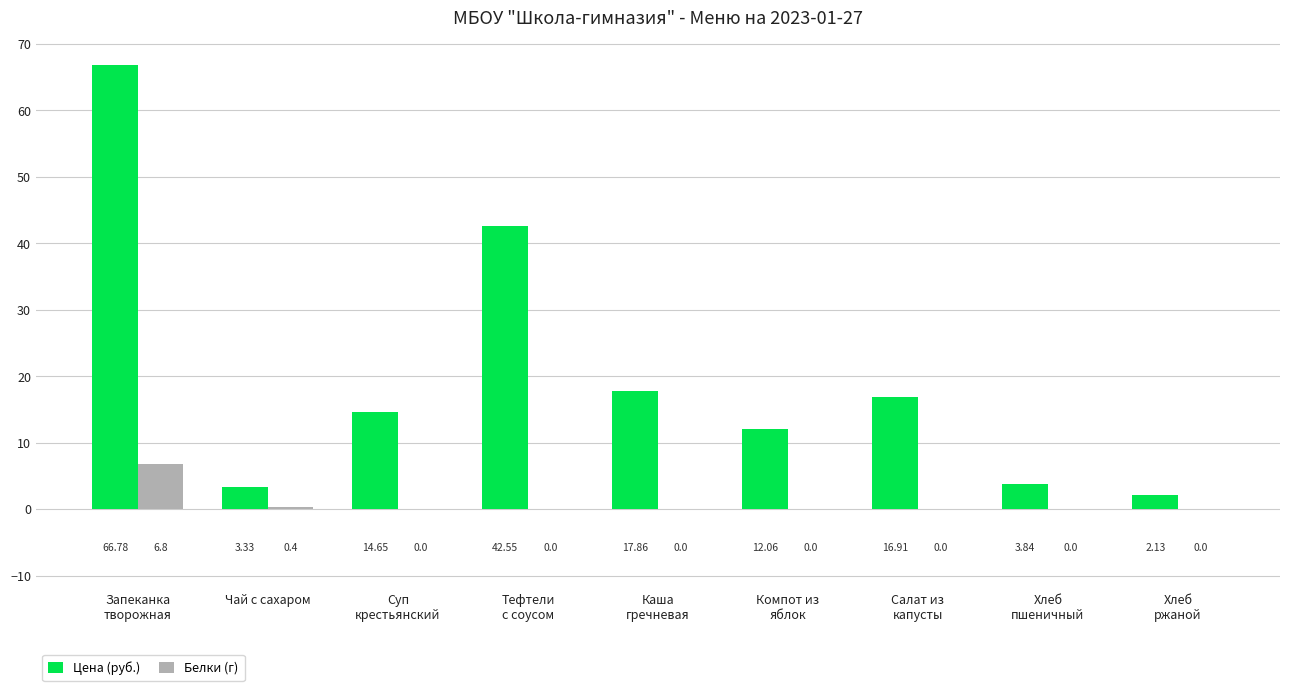

How many groups of bars are there?

9